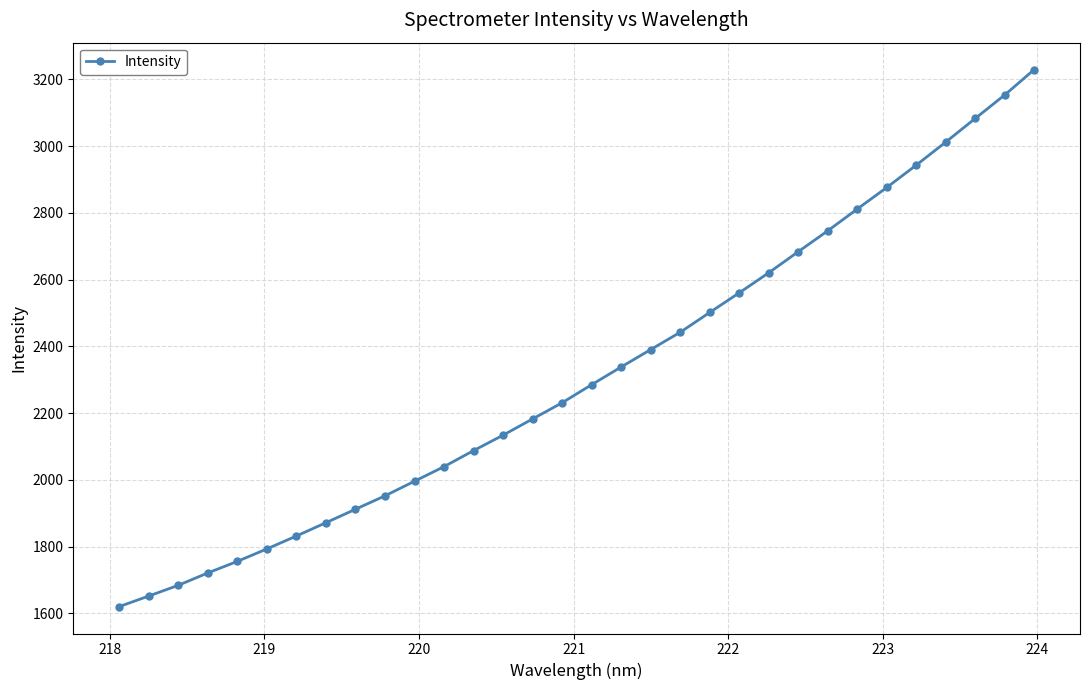

What is the average value?

2316.8